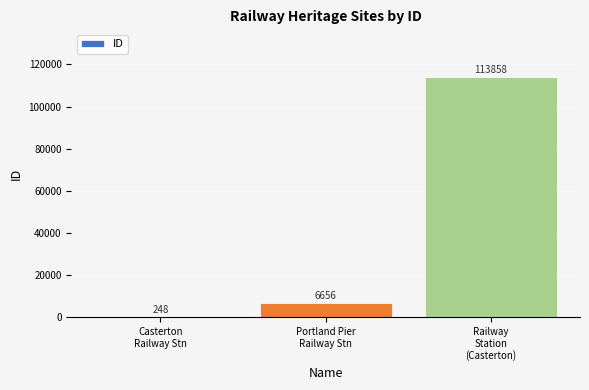

What is the difference between the values at Casterton
Railway Stn and Portland Pier
Railway Stn?

6408